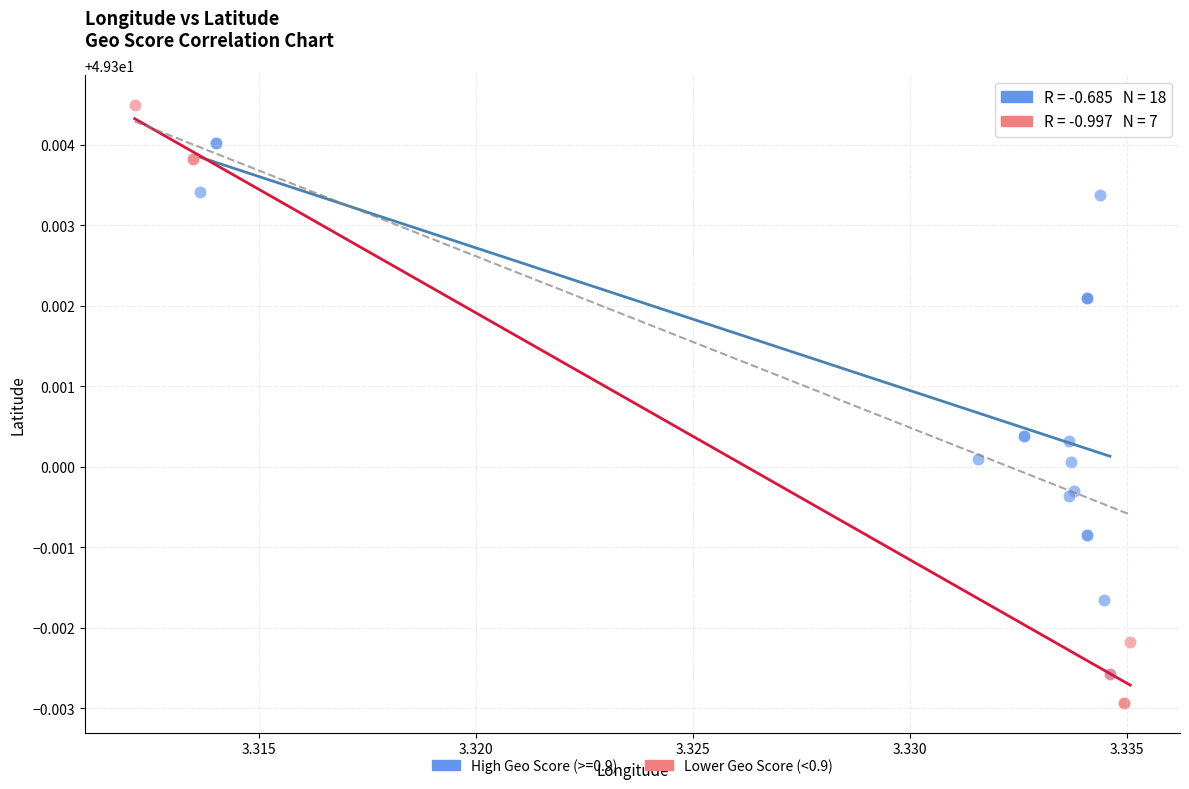

Which series has the widest spread of Y values?

Lower Geo Score (<0.9)